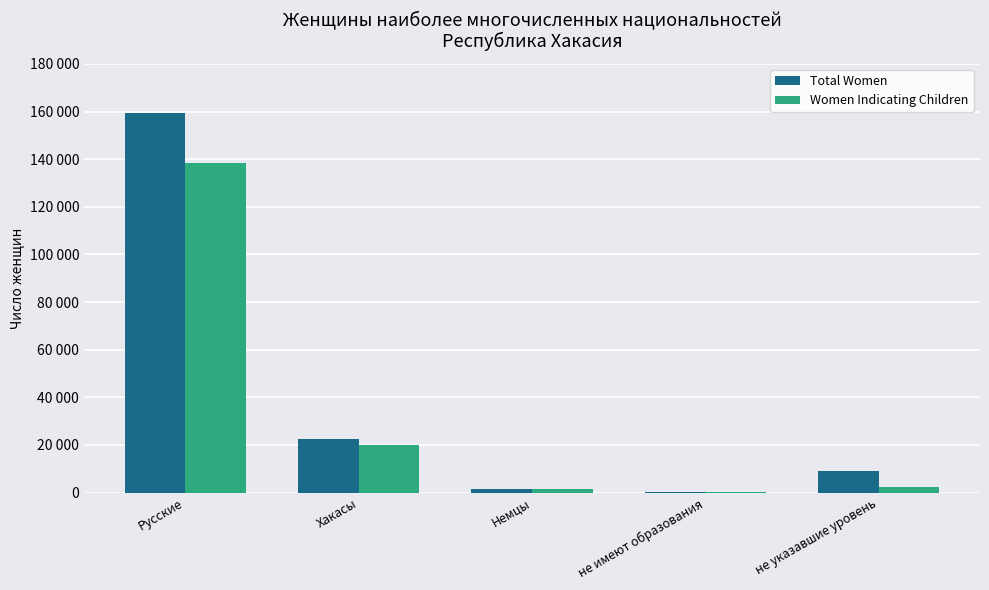

What is the difference between the Total Women values at не указавшие уровень and не имеют образования?

8670